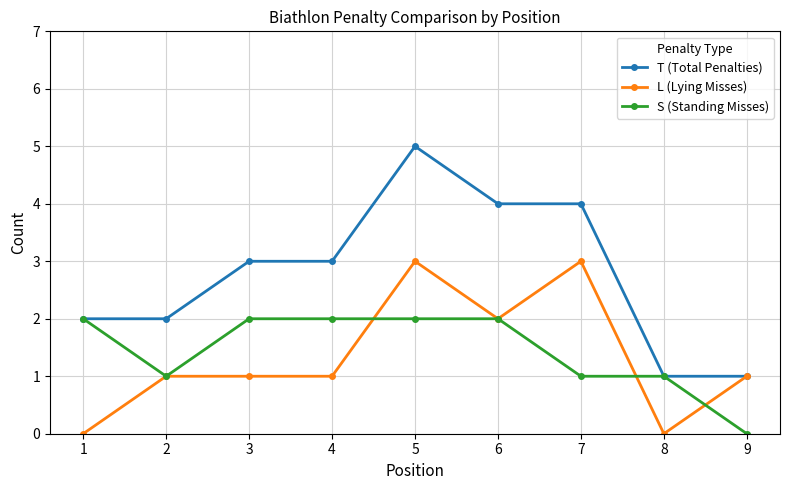

Where is the first local minimum for S (Standing Misses)?

2